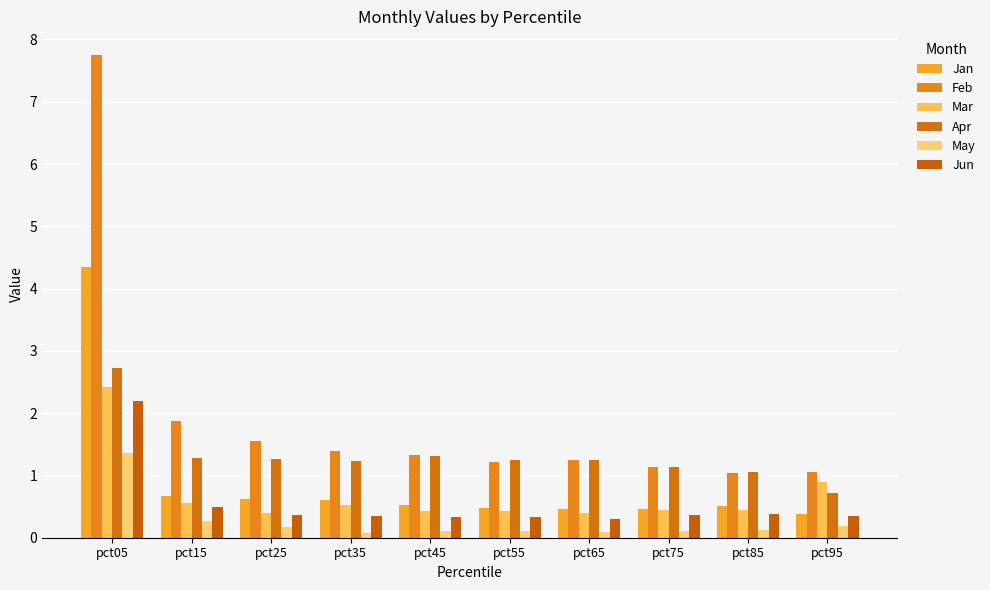

Which category has the lowest value in the Apr series?

pct95